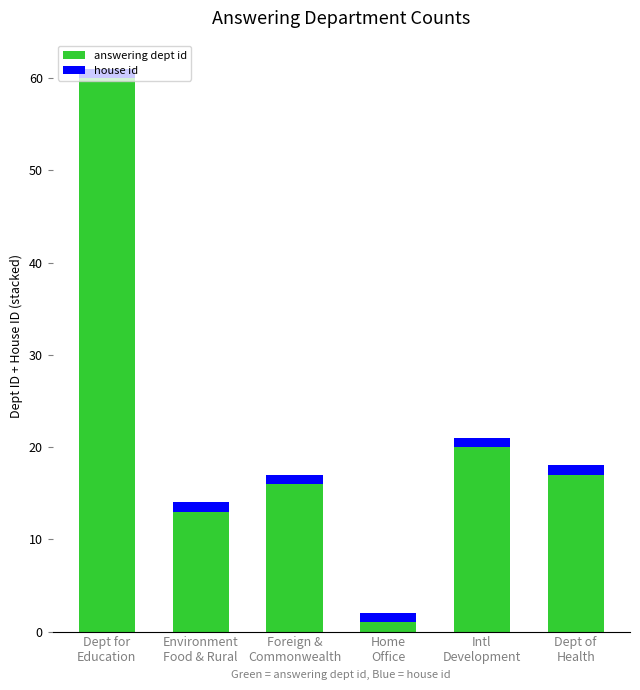

What is the difference between the second highest and minimum values in the answering dept id series?

19